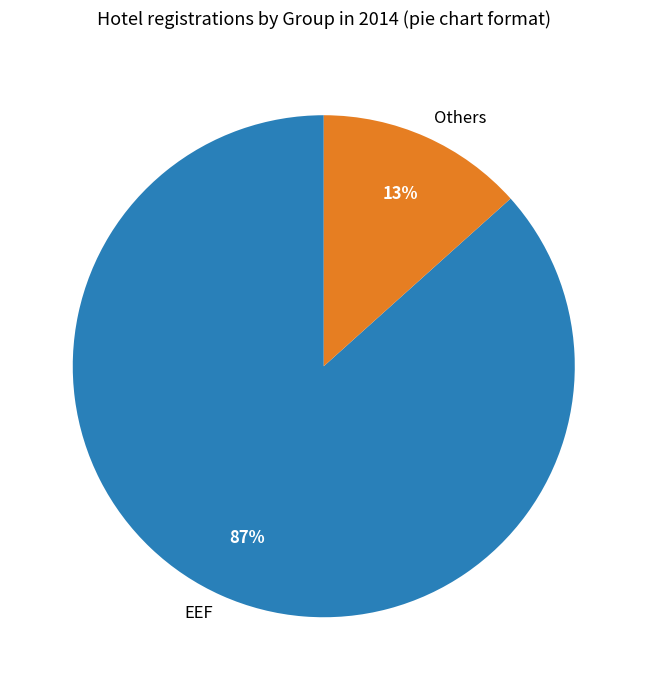

To the nearest percent, what is the average slice percentage?

50%